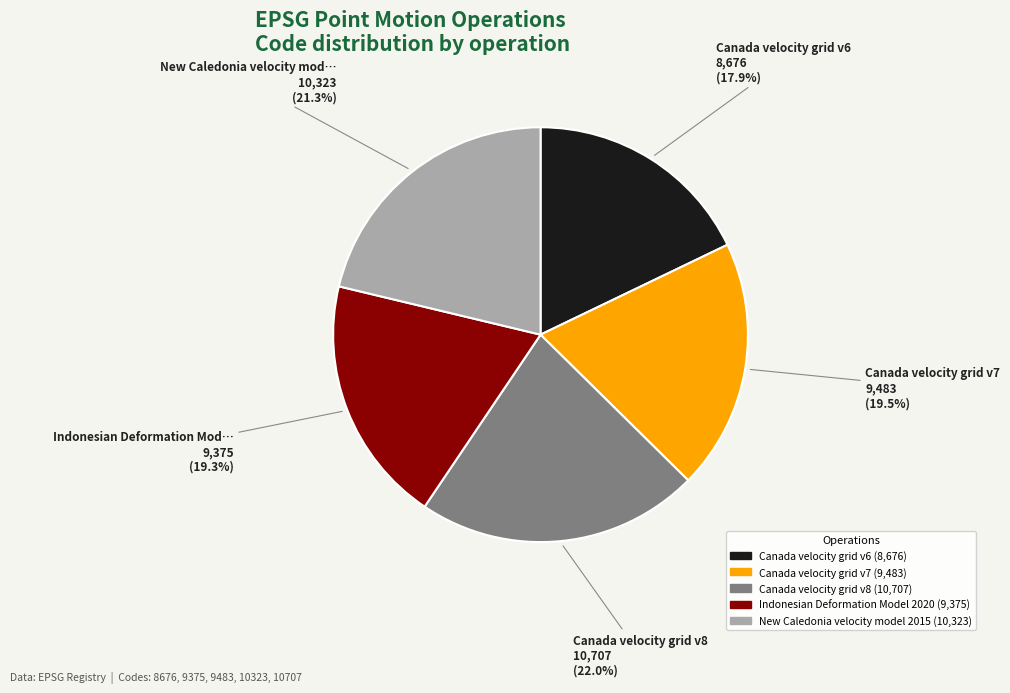

Is there any slice that represents more than half of the pie?

No